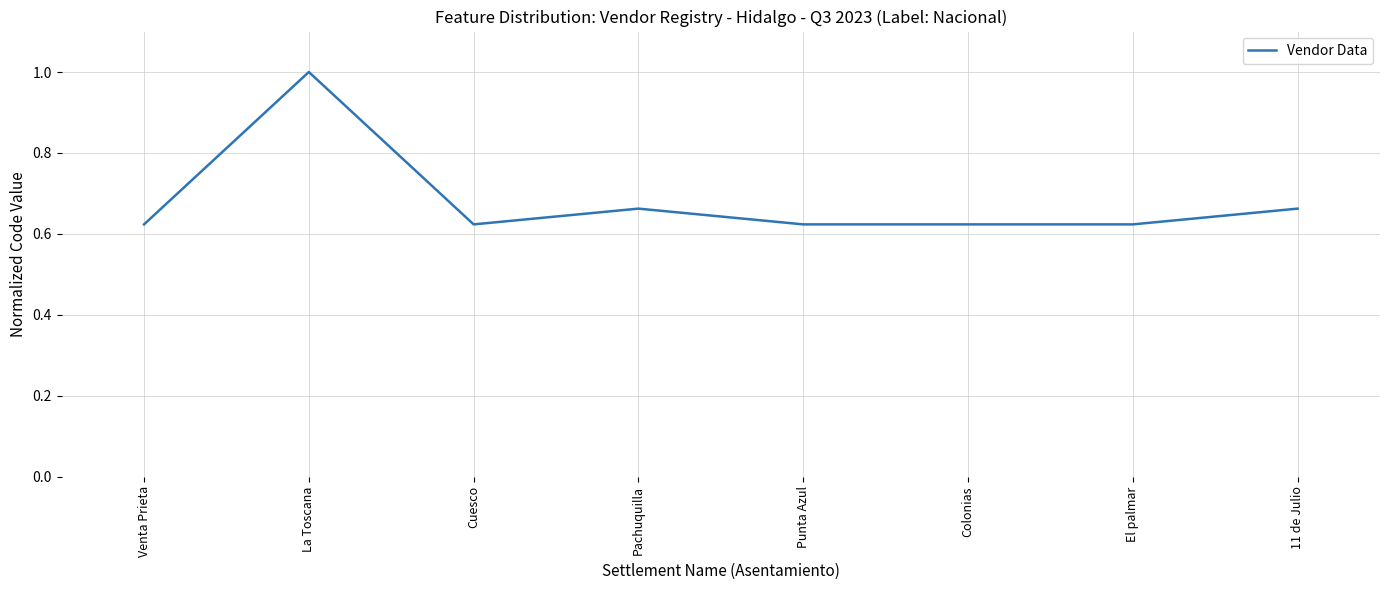

At which category does the data reach its first local peak?

La Toscana